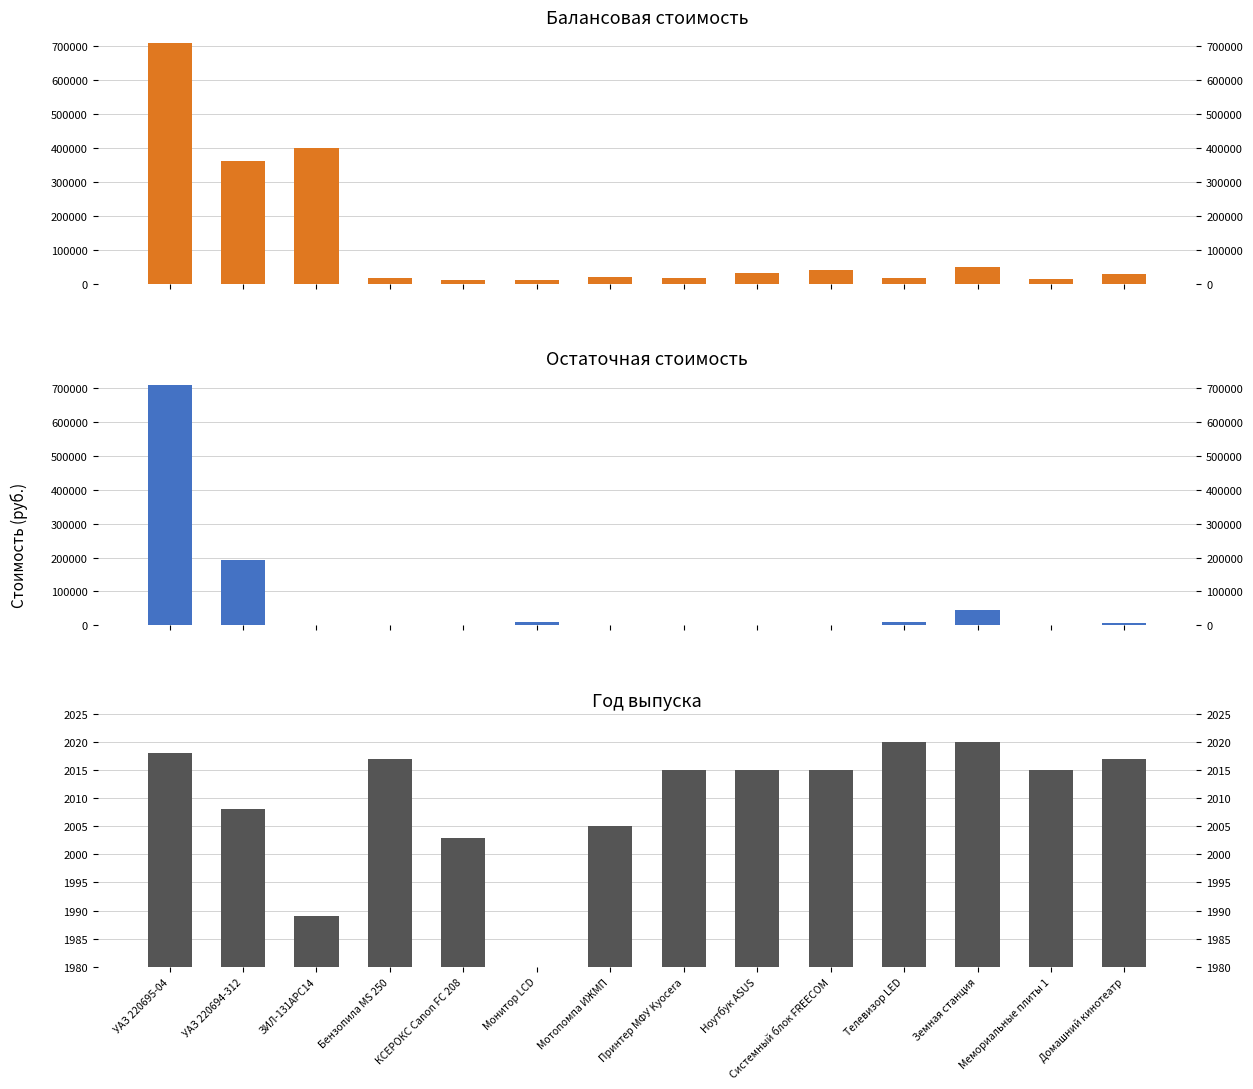

What is the difference between the maximum and second lowest values in the Год выпуска series?

31.0